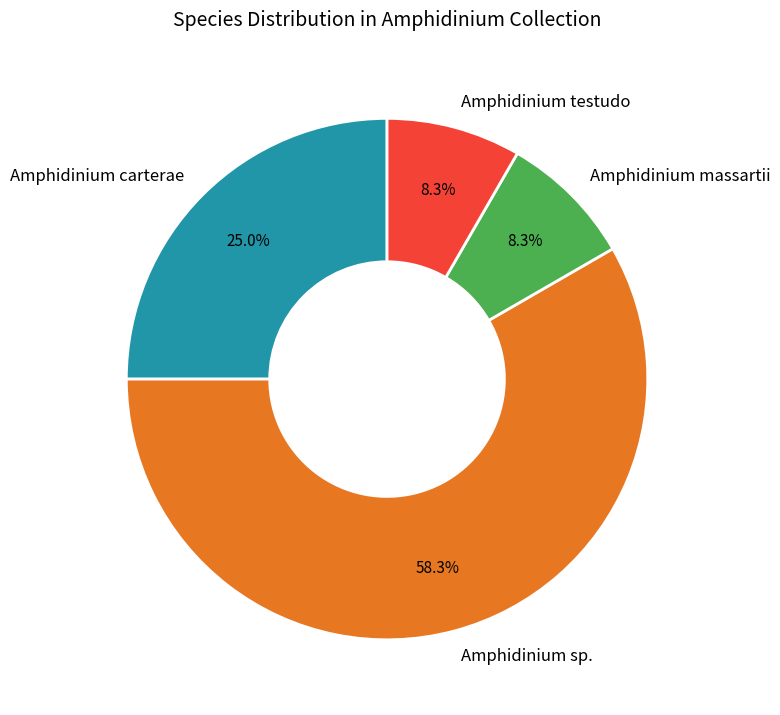

Which slice is the largest?

Amphidinium sp.